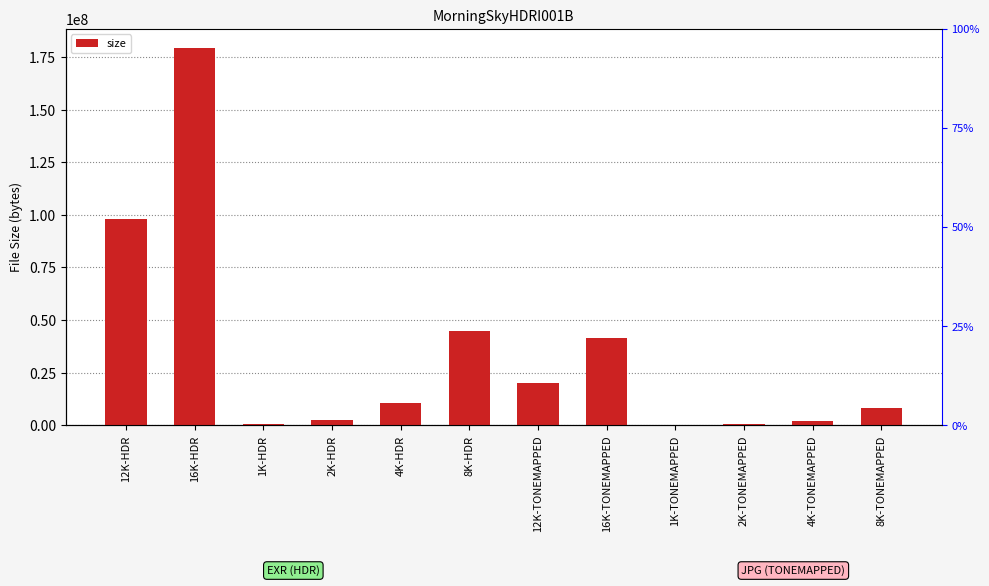

Which category has the lowest value across all series?

1K-TONEMAPPED